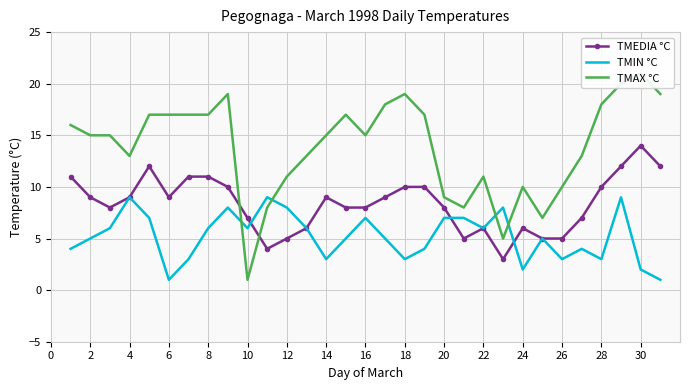

What is the maximum value for TMEDIA °C?

14